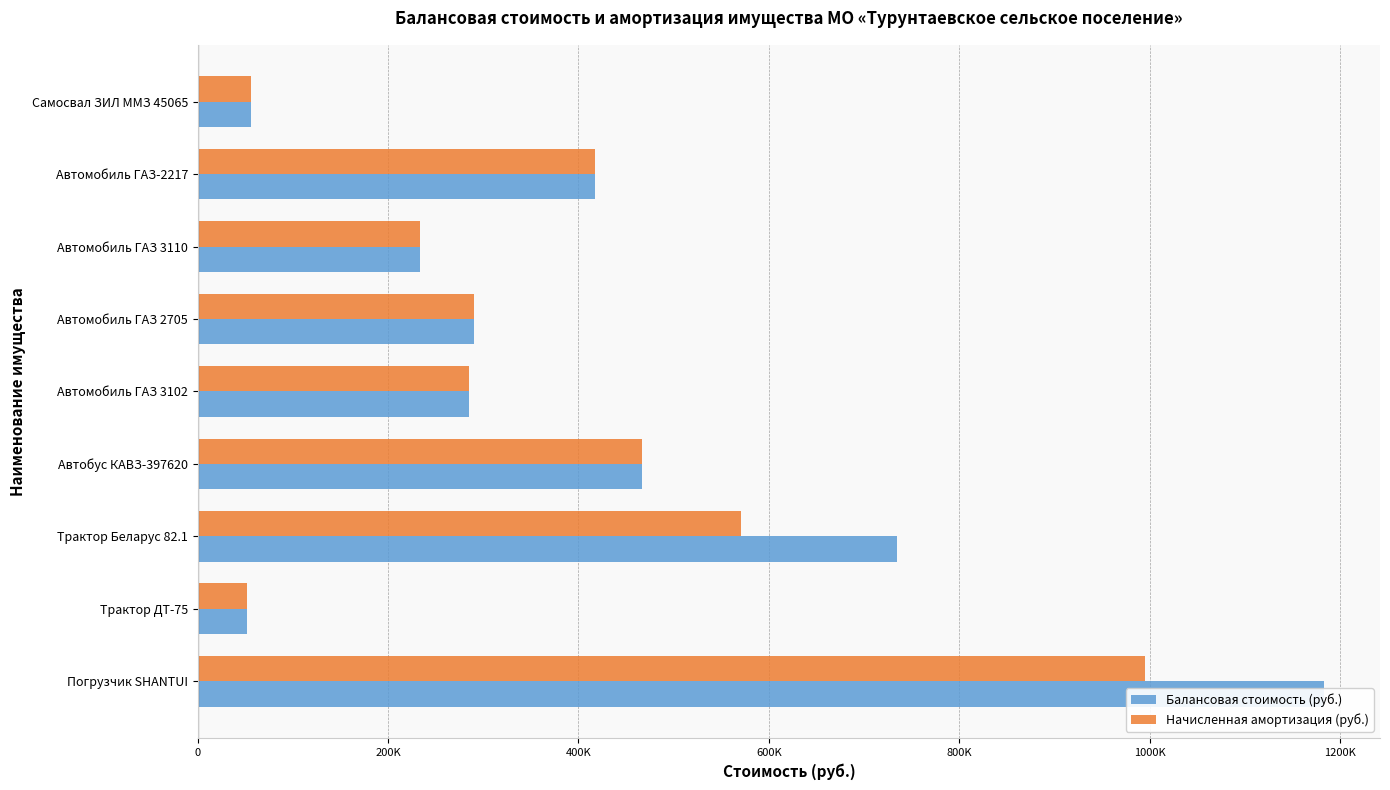

What is the value of the Балансовая стоимость (руб.) bar at the 3rd from the left?

233860.6